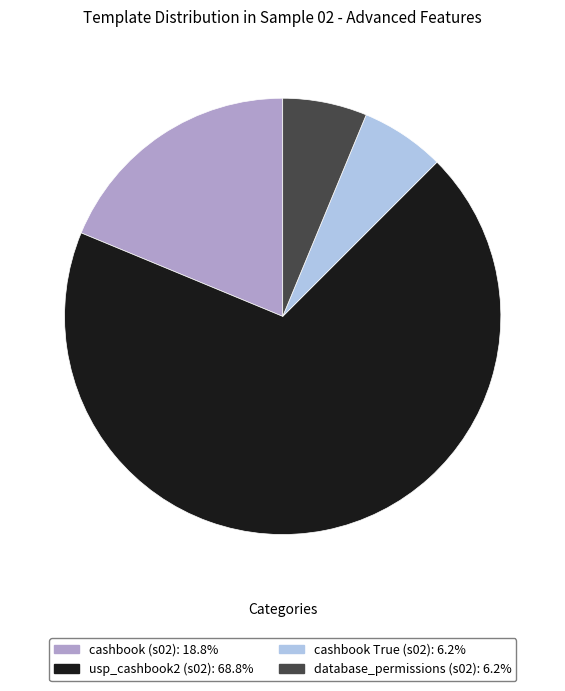

How many slices are in this pie chart?

4